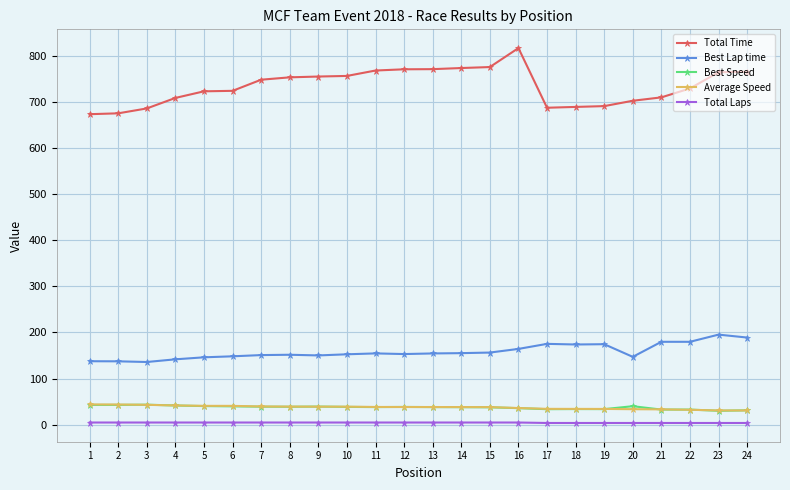

What is the highest value of the Total Time series?

816.1